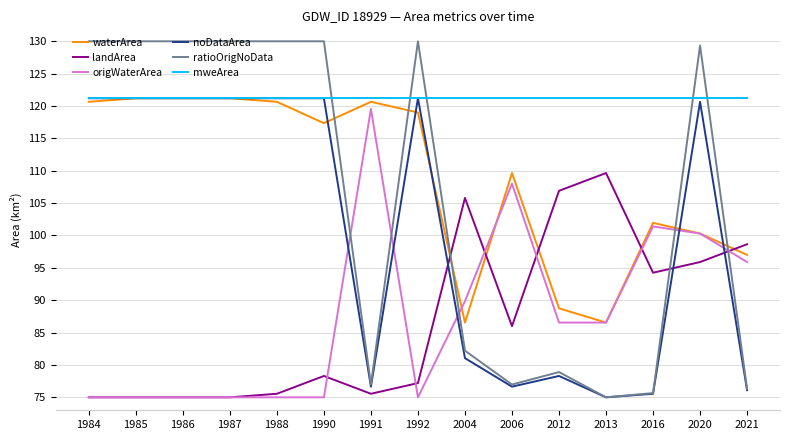

What is the sum of the origWaterArea values at 2006 and 1992?

183.0